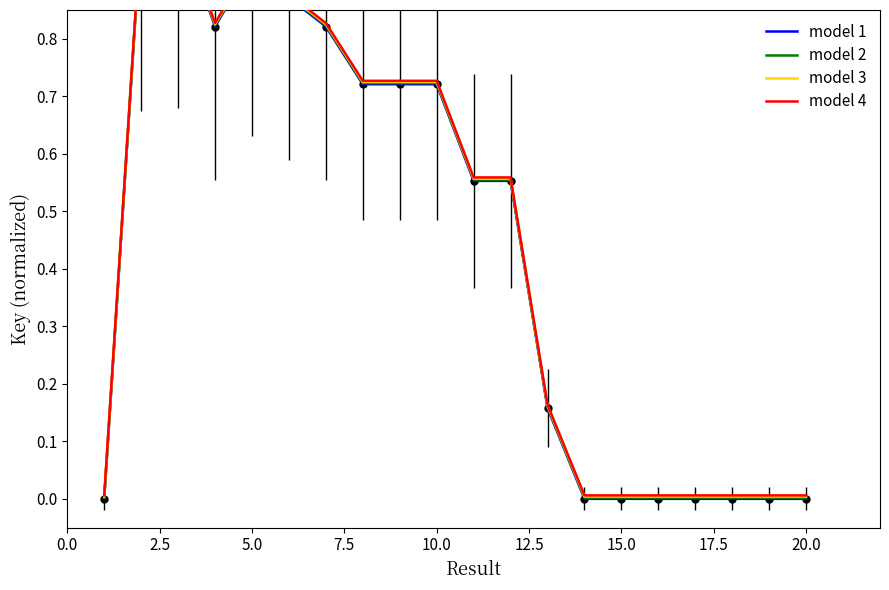

Is the value of model 2 at 10 greater than the value of model 4 at 10.0?

No